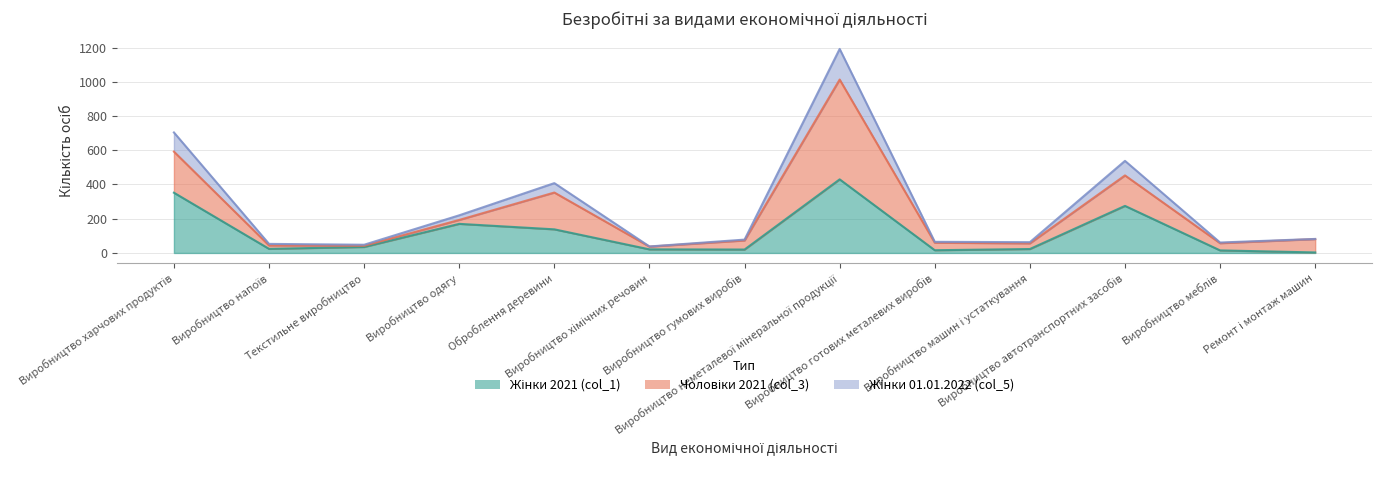

What is the label of the 10th point from the right?

Виробництво одягу